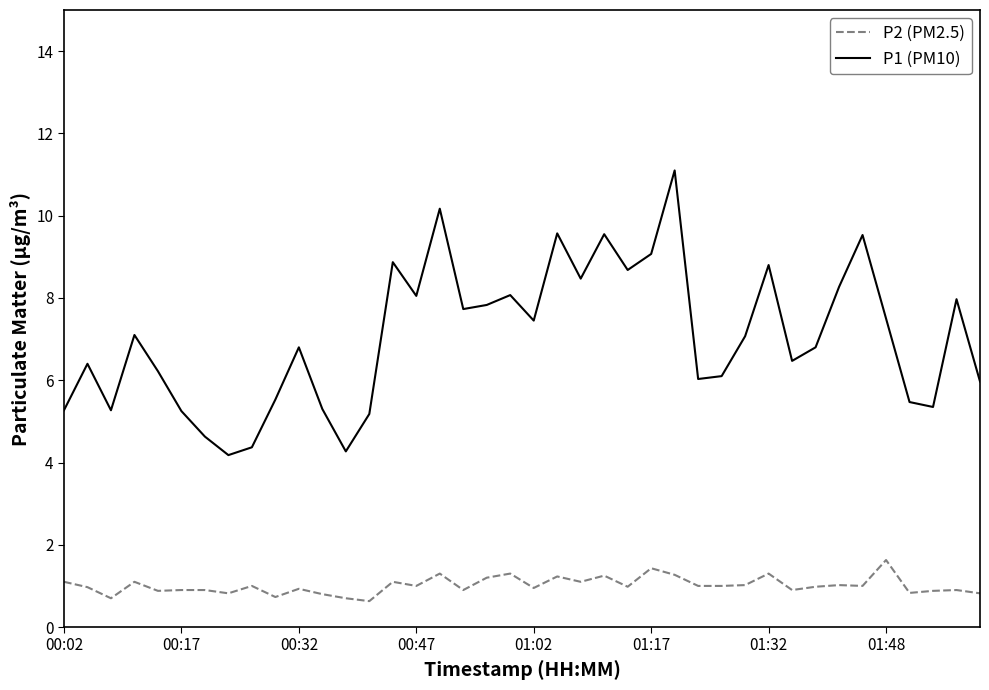

True or false: P1 (PM10) and P2 (PM2.5) intersect in this chart.

False